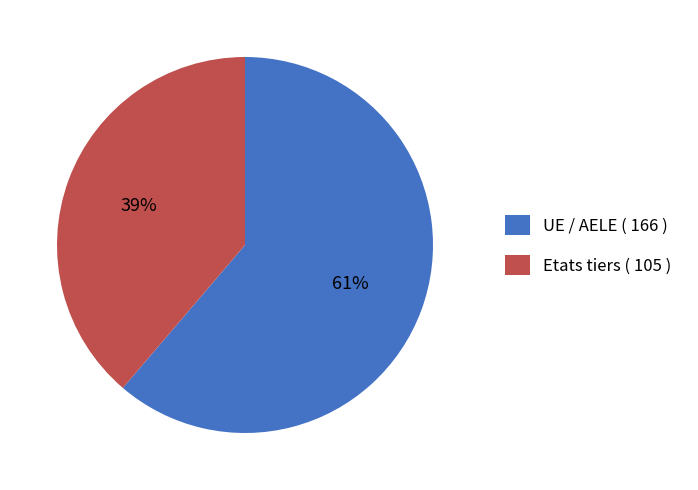

What is the largest slice in the pie chart?

UE / AELE ( 166 )